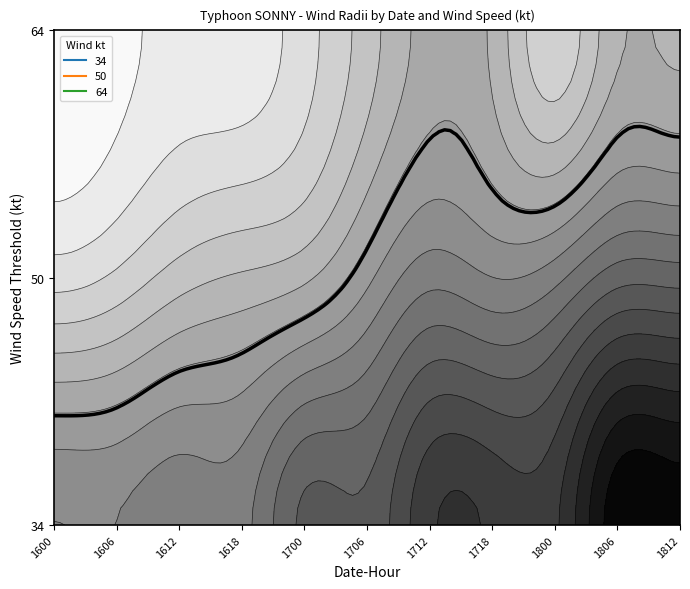

What is the difference between the second highest and minimum values in the 34 series?

75